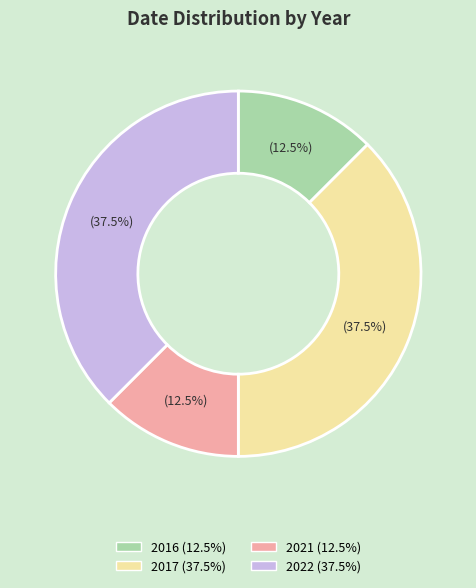

Does any single category account for the majority?

No